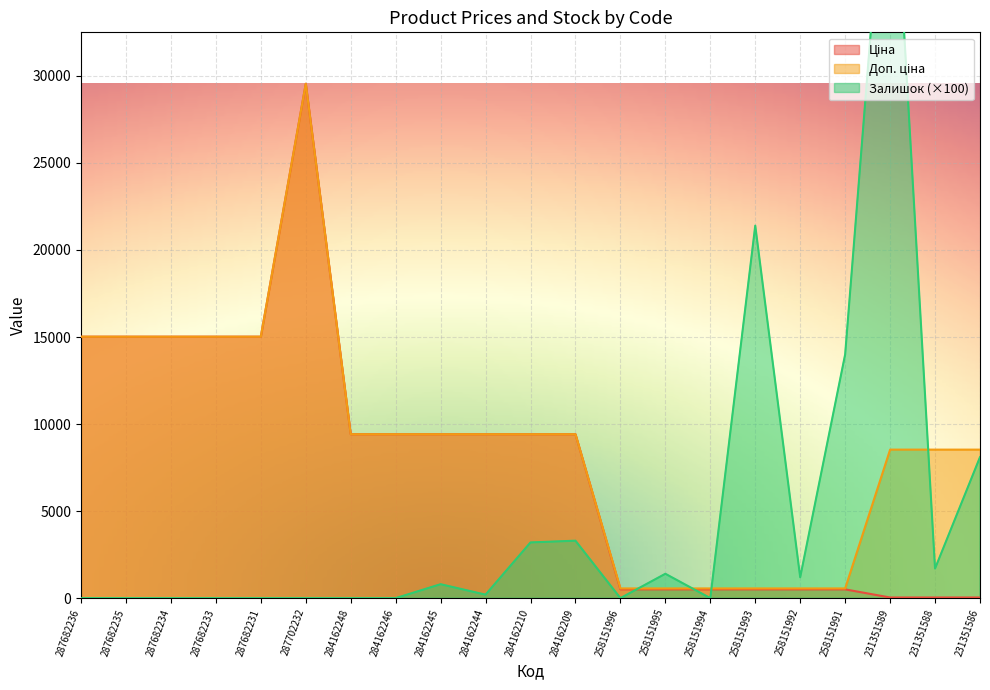

Rank the series by their average value, from highest to lowest.

Доп. ціна, Ціна, Залишок